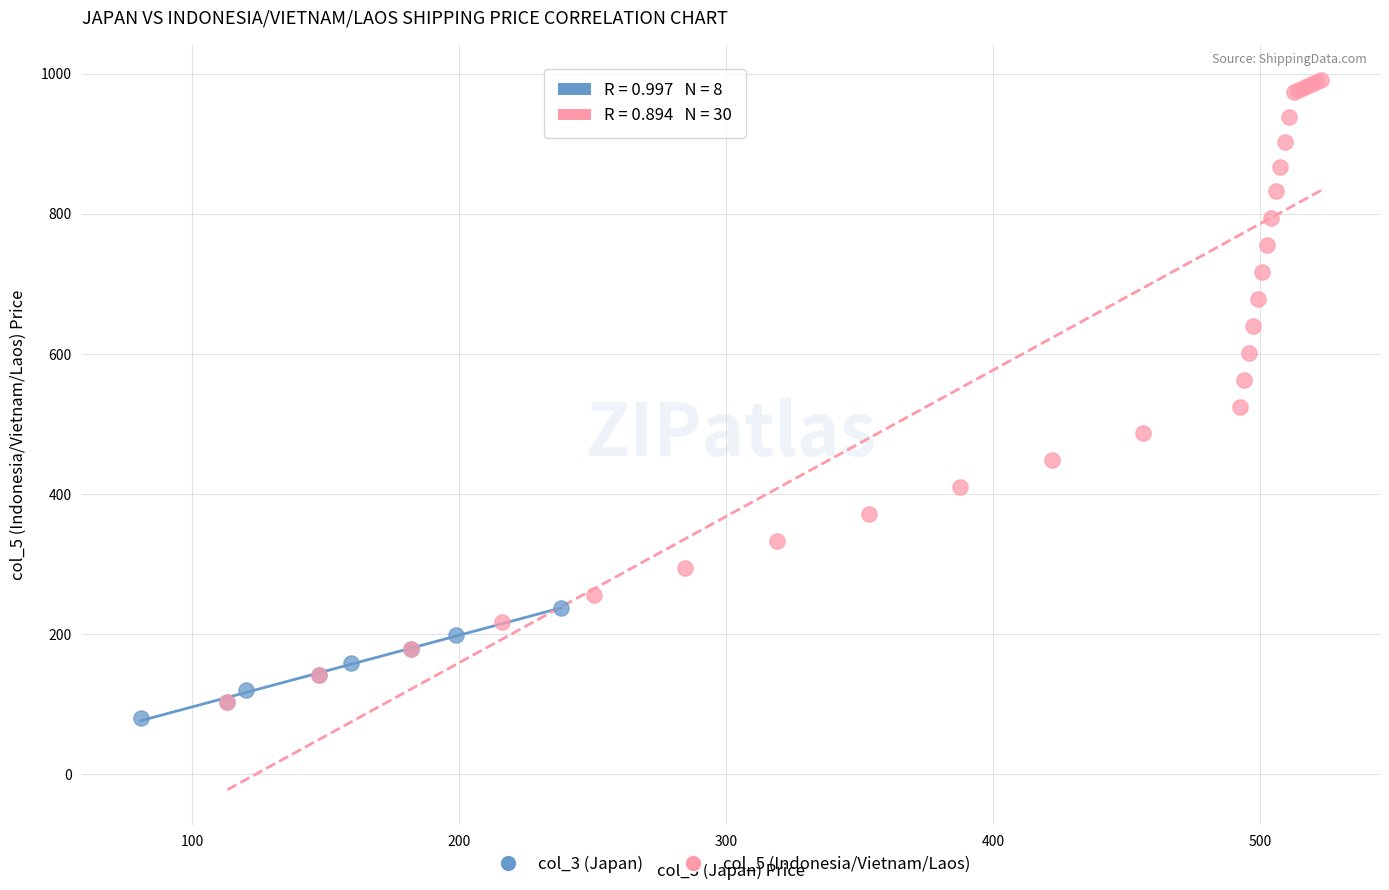

Which series reaches the maximum Y coordinate?

col_5 (Indonesia/Vietnam/Laos)